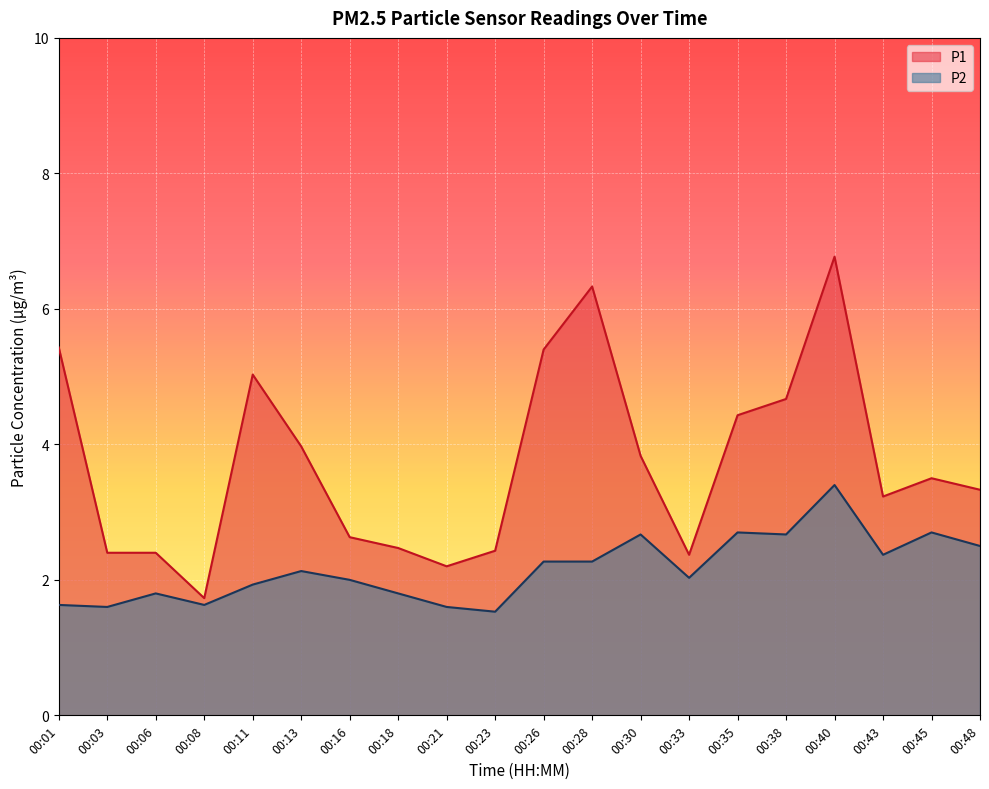

Reading right to left, list all the values displayed in this chart.

P1: 3.3	3.5	3.2	6.8	4.7	4.4	2.4	3.8	6.3	5.4	2.4	2.2	2.5	2.6	4.0	5.0	1.7	2.4	2.4	5.4
P2: 2.5	2.7	2.4	3.4	2.7	2.7	2.0	2.7	2.3	2.3	1.5	1.6	1.8	2.0	2.1	1.9	1.6	1.8	1.6	1.6